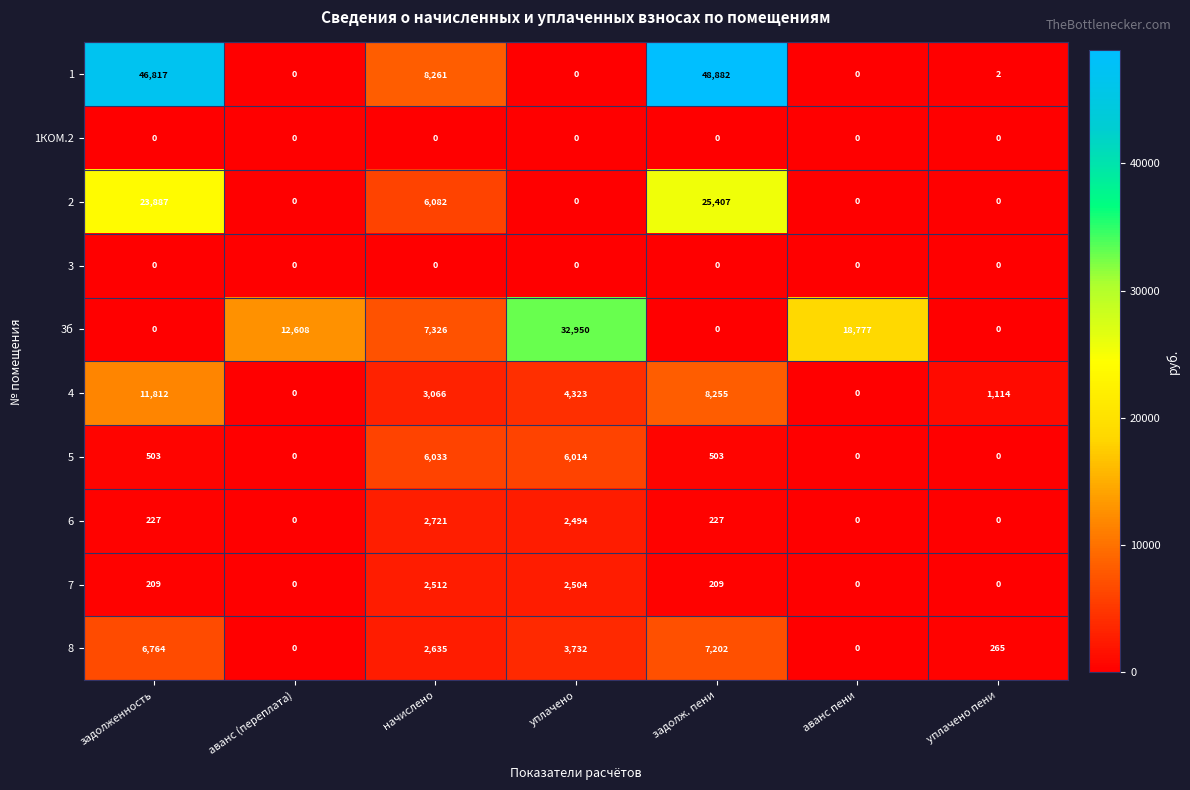

At how many categories does at least one series exceed 15371?

4